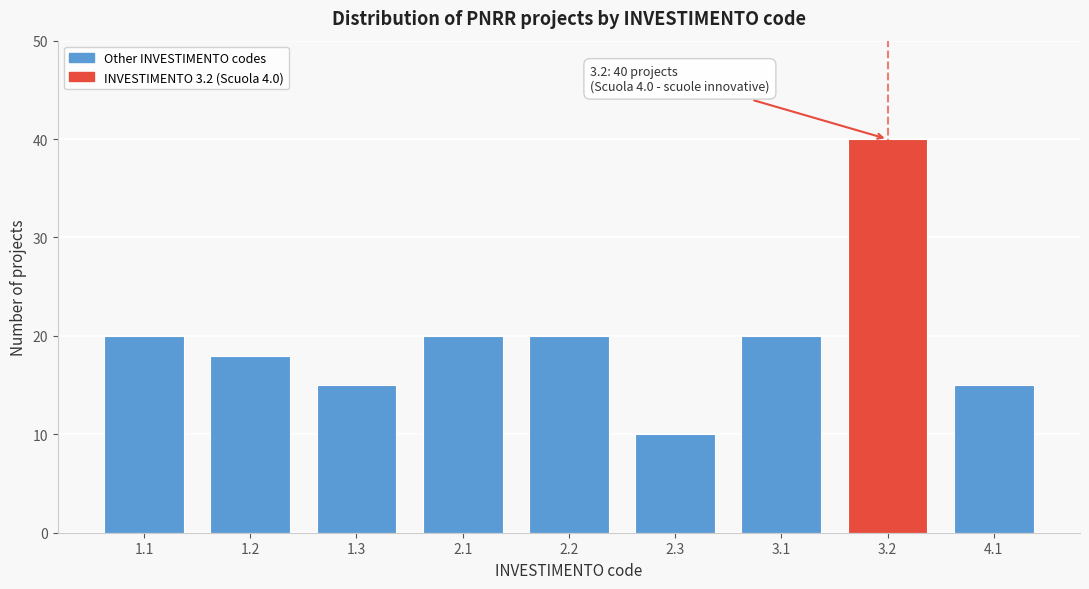

Reading left to right, transcribe all the data shown in this chart.

20	18	15	20	20	10	20	40	15